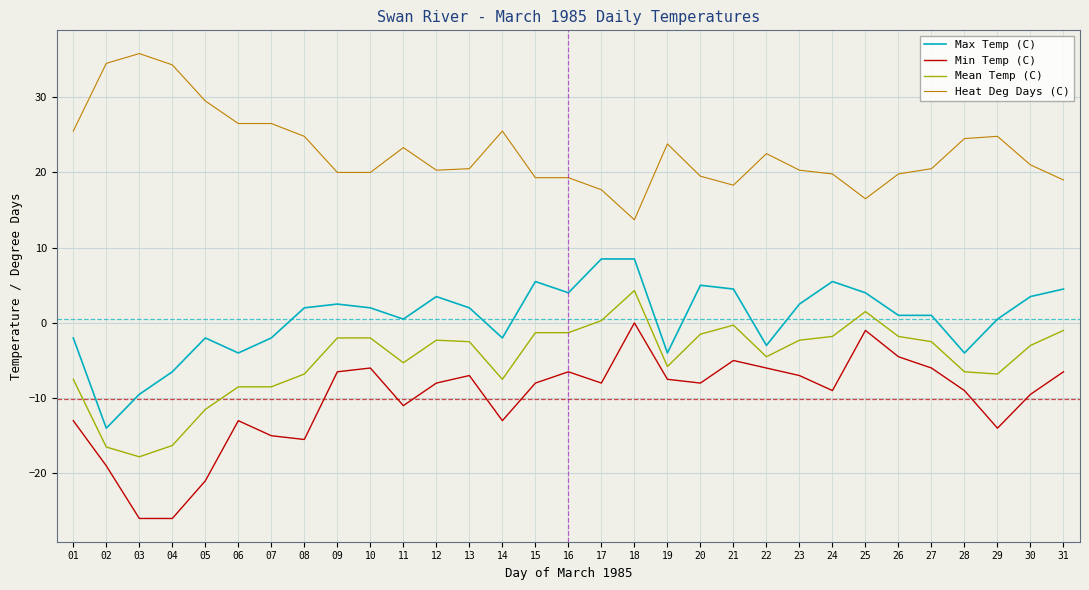

What value does the Min Temp (C) series have at 04?

-26.0